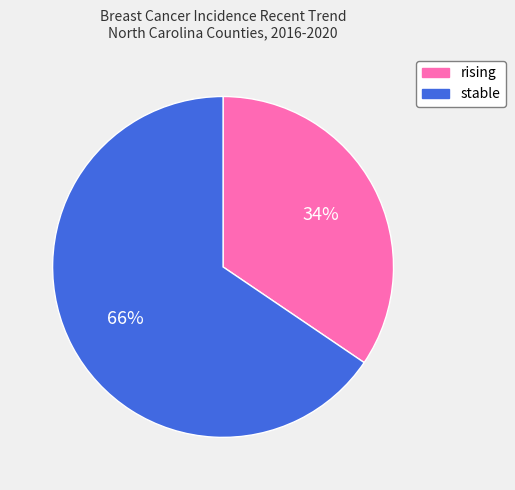

How many segments does this pie chart have?

2